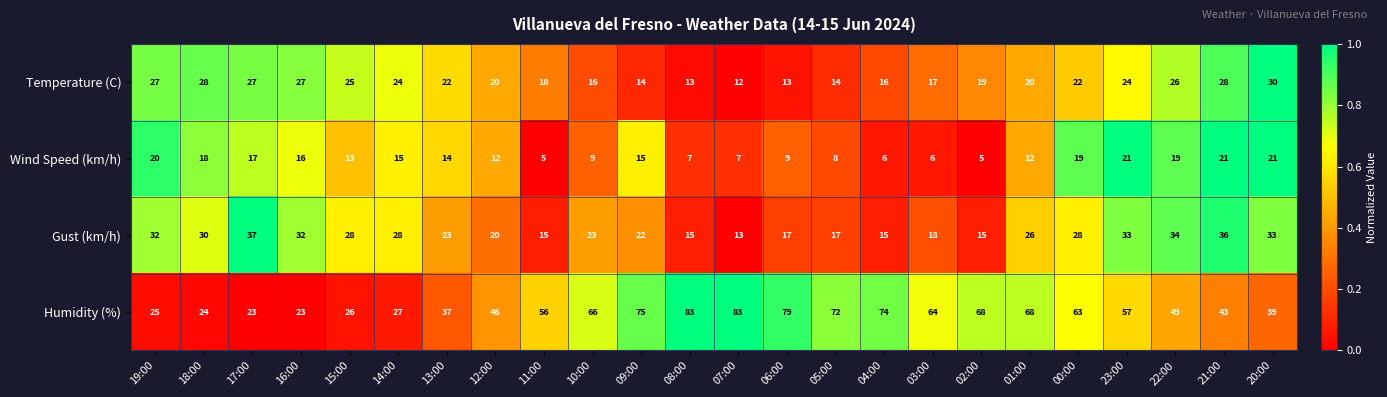

Read the Humidity (%) value at 16:00.

23